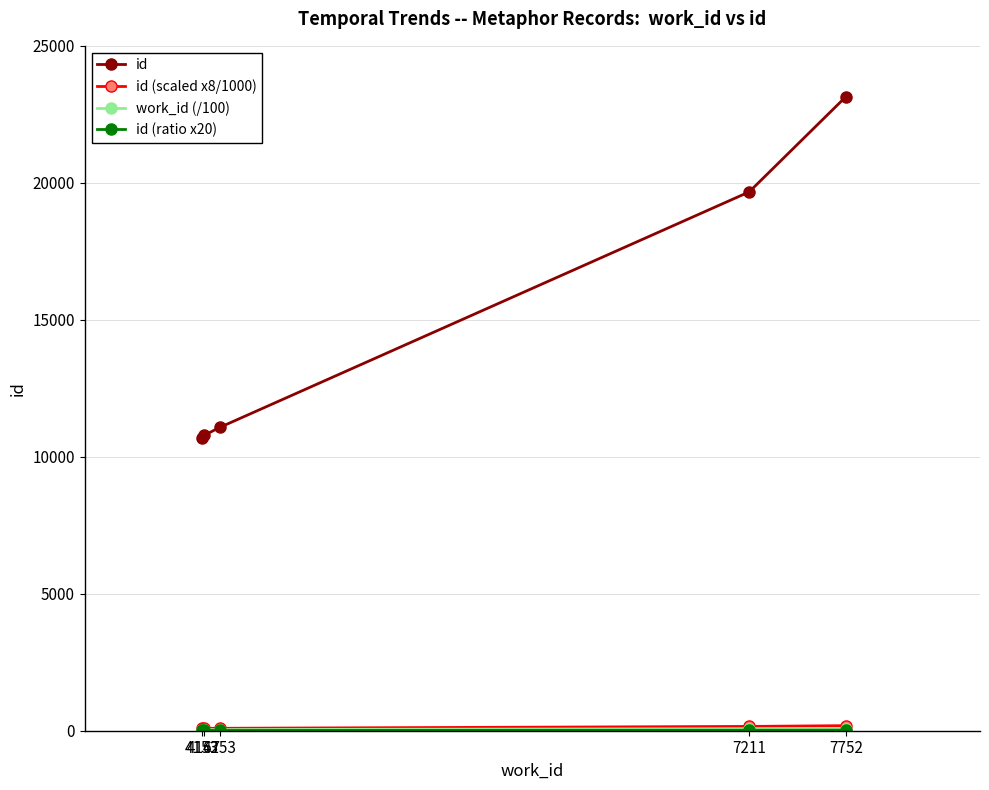

What is the total value across all series at 4253?

11209.6